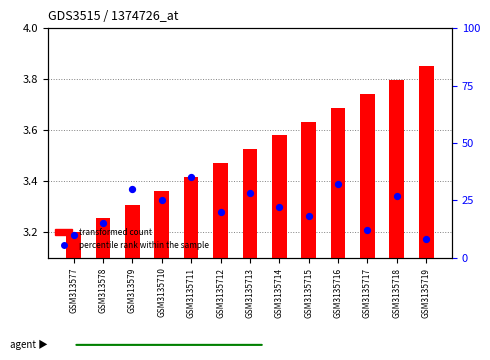

Which series has the largest total across all categories?

percentile rank within the sample